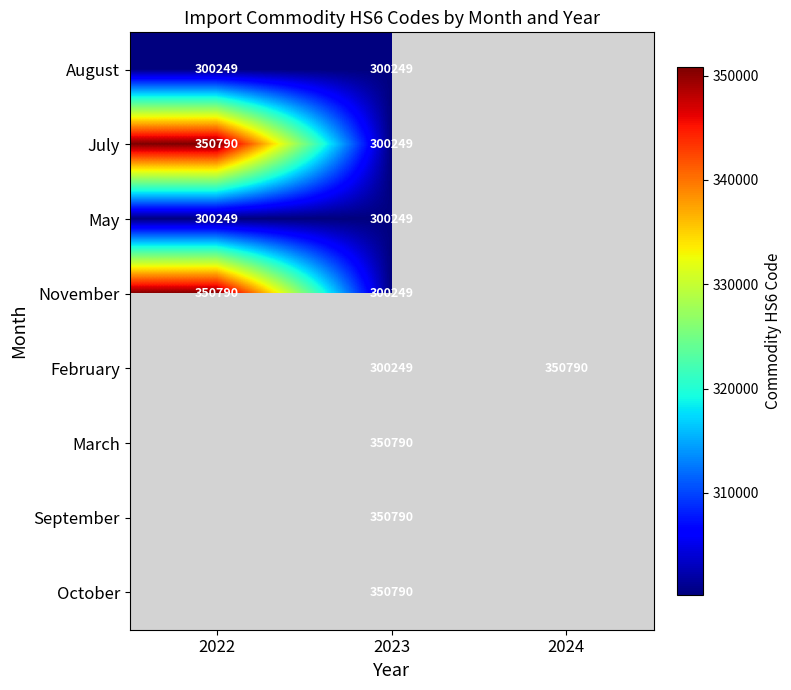

What is the total value across all series at 2023?

2553615